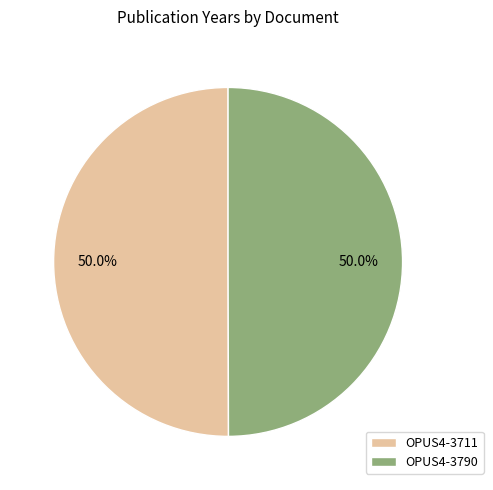

What is the ratio of the value at OPUS4-3790 to the value at OPUS4-3711?

1.0